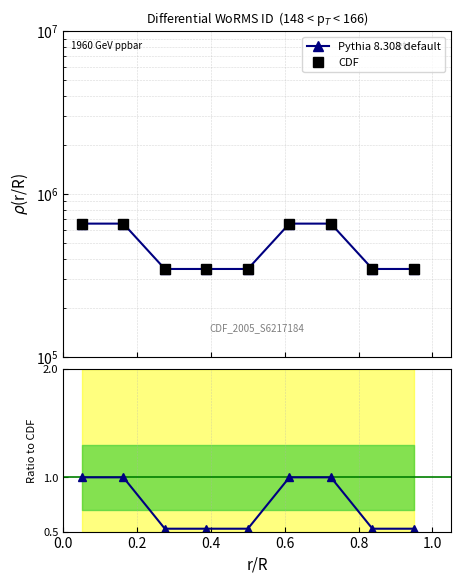

Rank the series by their average value, from lowest to highest.

Pythia 8.308 default, CDF